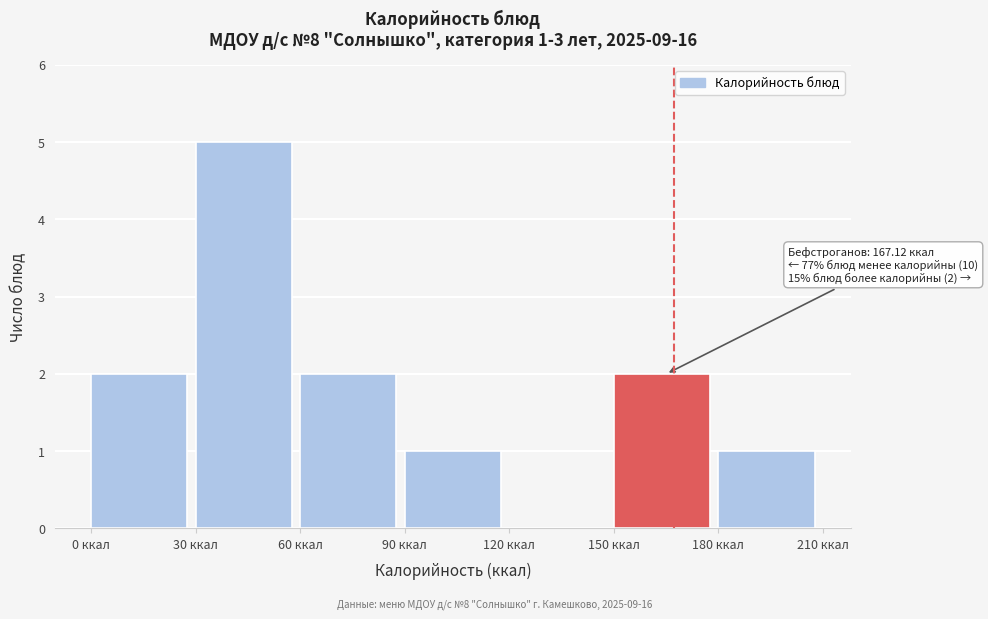

Which range on the x-axis has the tallest bar?

30 to 60